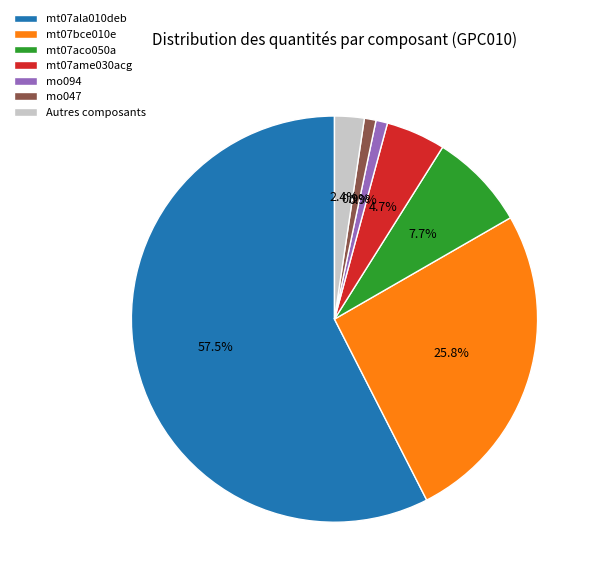

What portion of the pie excludes mt07aco050a?

92.3%